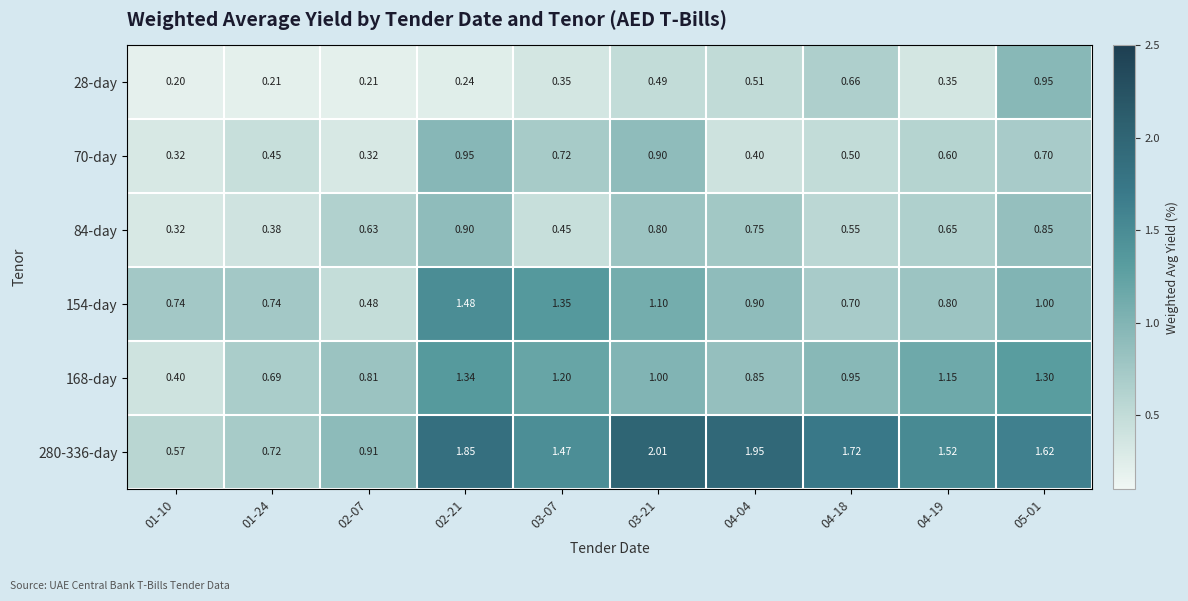

Which category has the lowest value across all series?

01-10